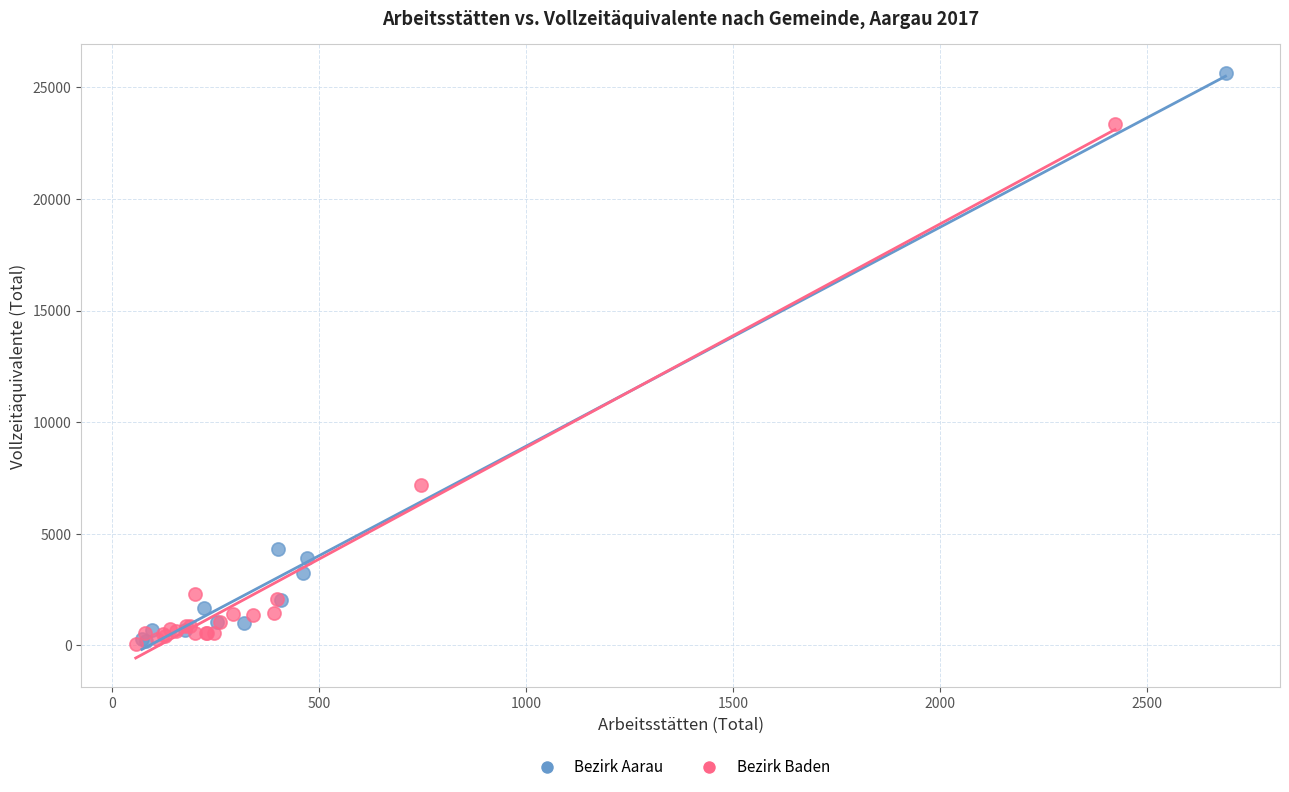

Which series has the largest Y range (max minus min)?

Bezirk Aarau